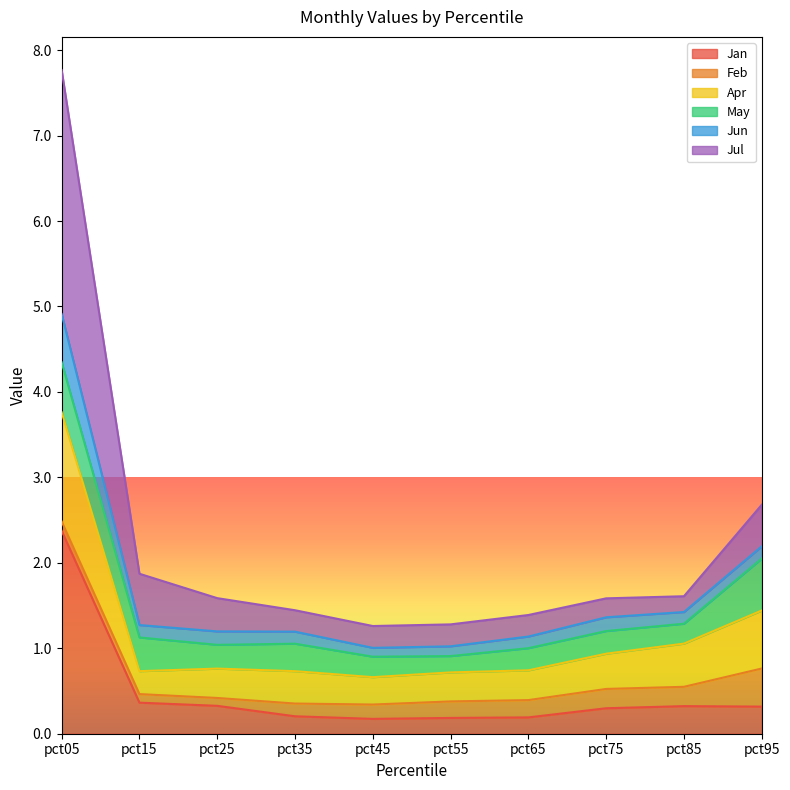

True or false: Jan has a value of 0.2 at pct45.

True